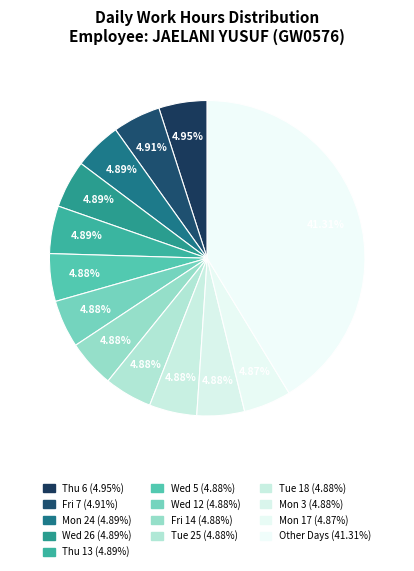

How many slices are in this pie chart?

13